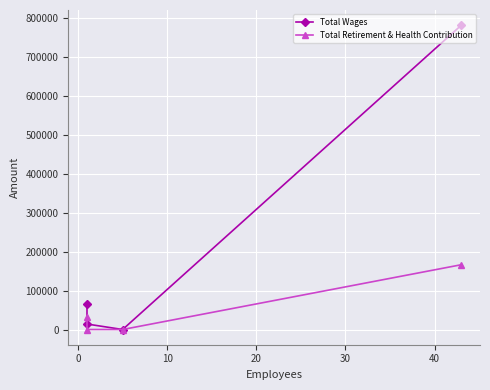

What are all the series names shown in the legend?

Total Wages, Total Retirement & Health Contribution